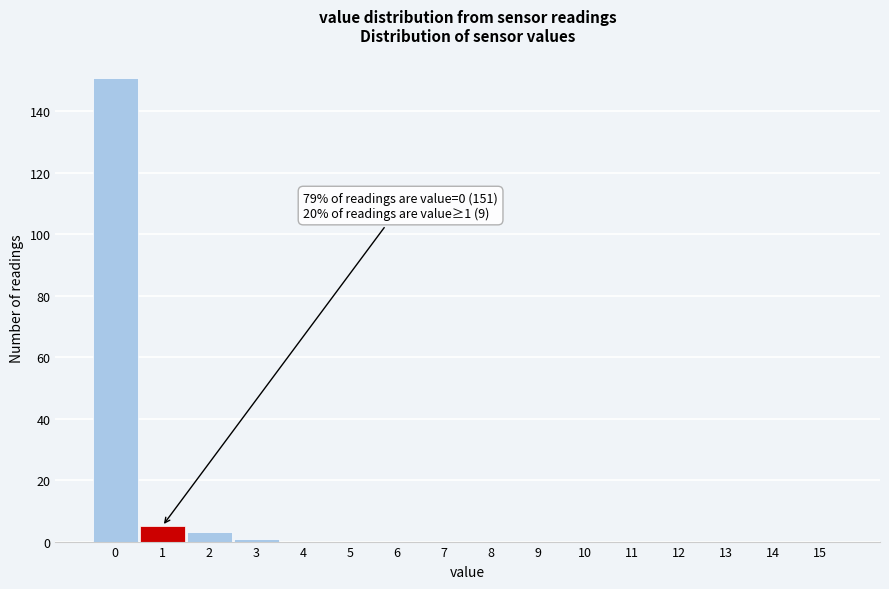

Over which range of the x-axis is the bar tallest?

-0.5 to 0.5